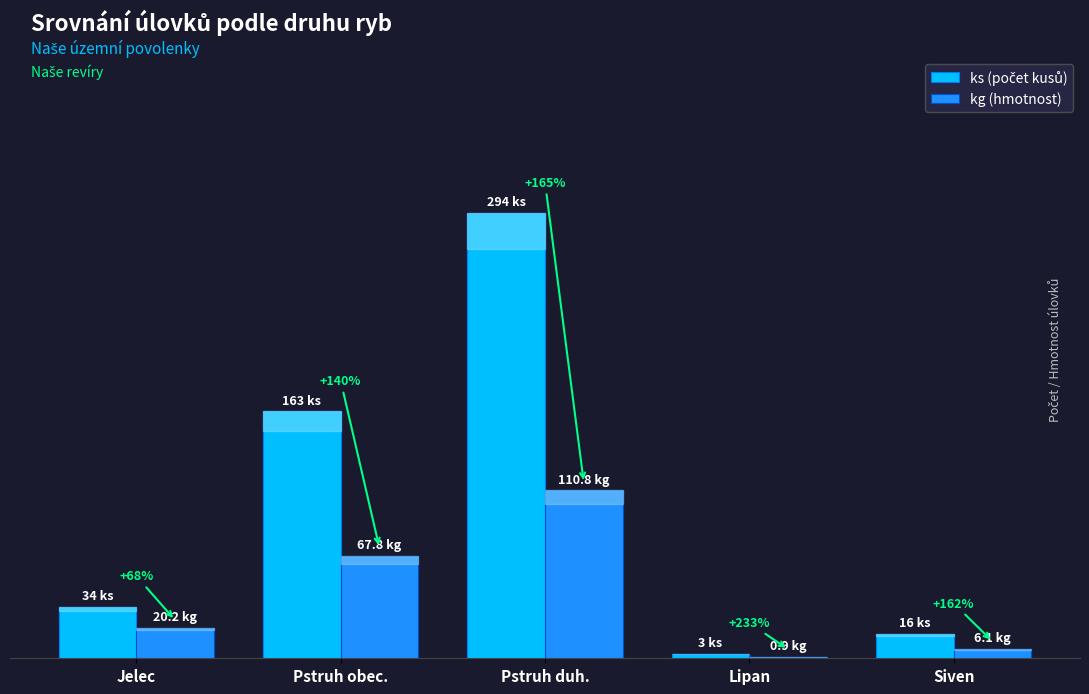

The value of ks (počet kusů) at Jelec is 12.0. True or false?

False